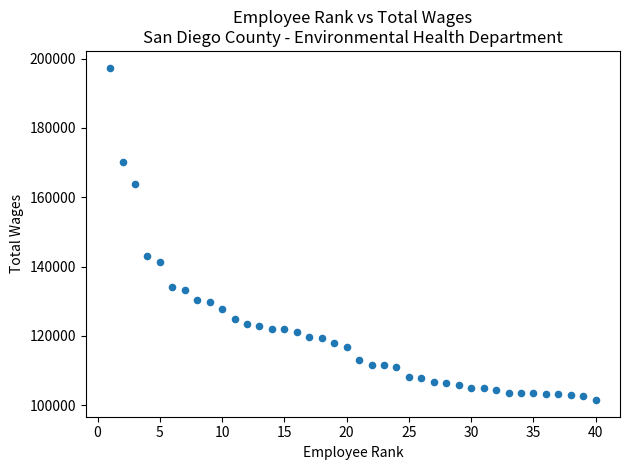

What is the range of X values (max minus min)?

39